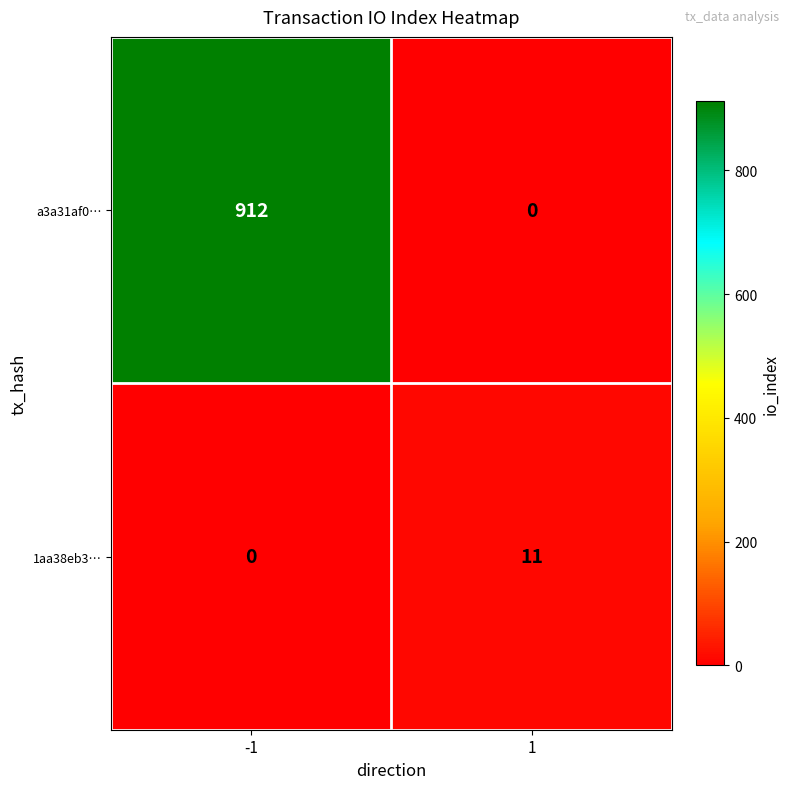

At 1, list the series in order from smallest to largest.

a3a31af0…, 1aa38eb3…